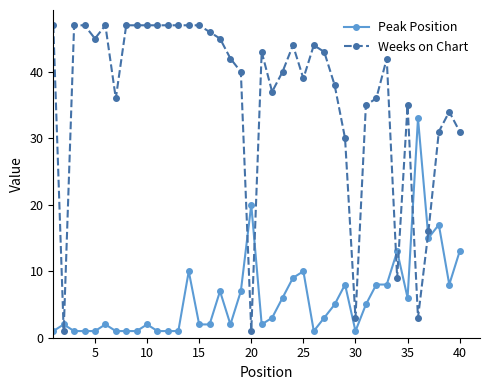

True or false: Peak Position and Weeks on Chart cross at least once.

True